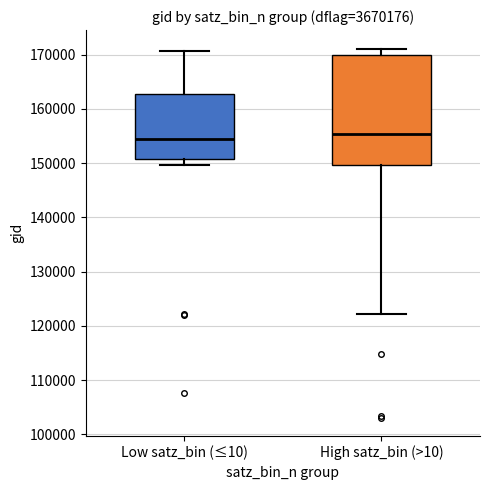

Reading left to right, transcribe this box plot: for each box, give where its median line is, the range the box spans, and where its two whiskers end, as read against the y-axis. The values are not printed on the chart, so give them approximately, as read against the axis.

Low satz_bin (≤10): median 154000, box 151000 to 163000, whiskers 150000 to 171000
High satz_bin (>10): median 155000, box 150000 to 170000, whiskers 122000 to 171000